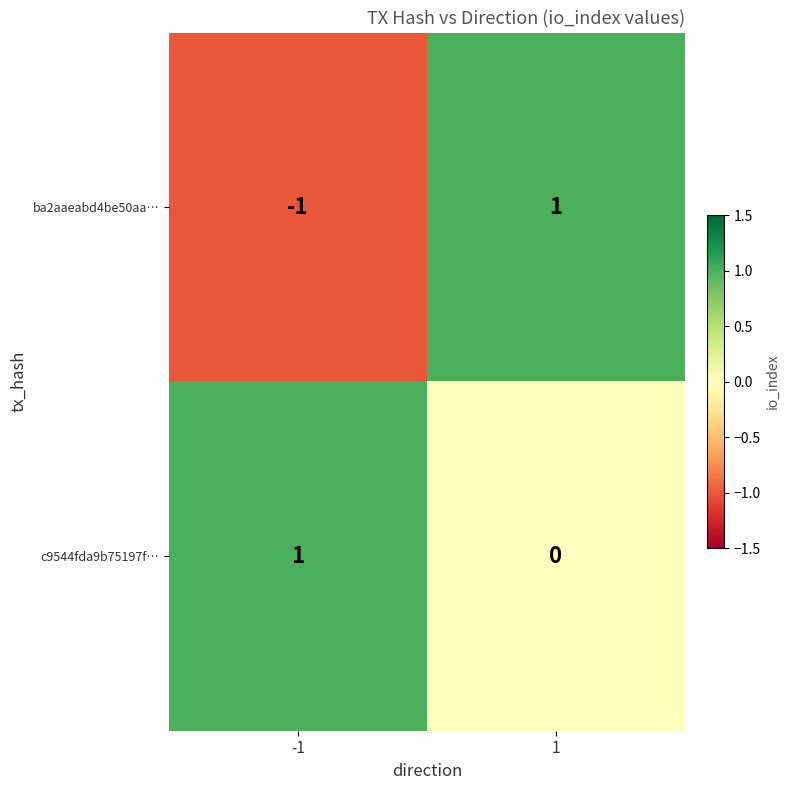

The value of ba2aaeabd4be50aa… at 1 is 1. True or false?

True